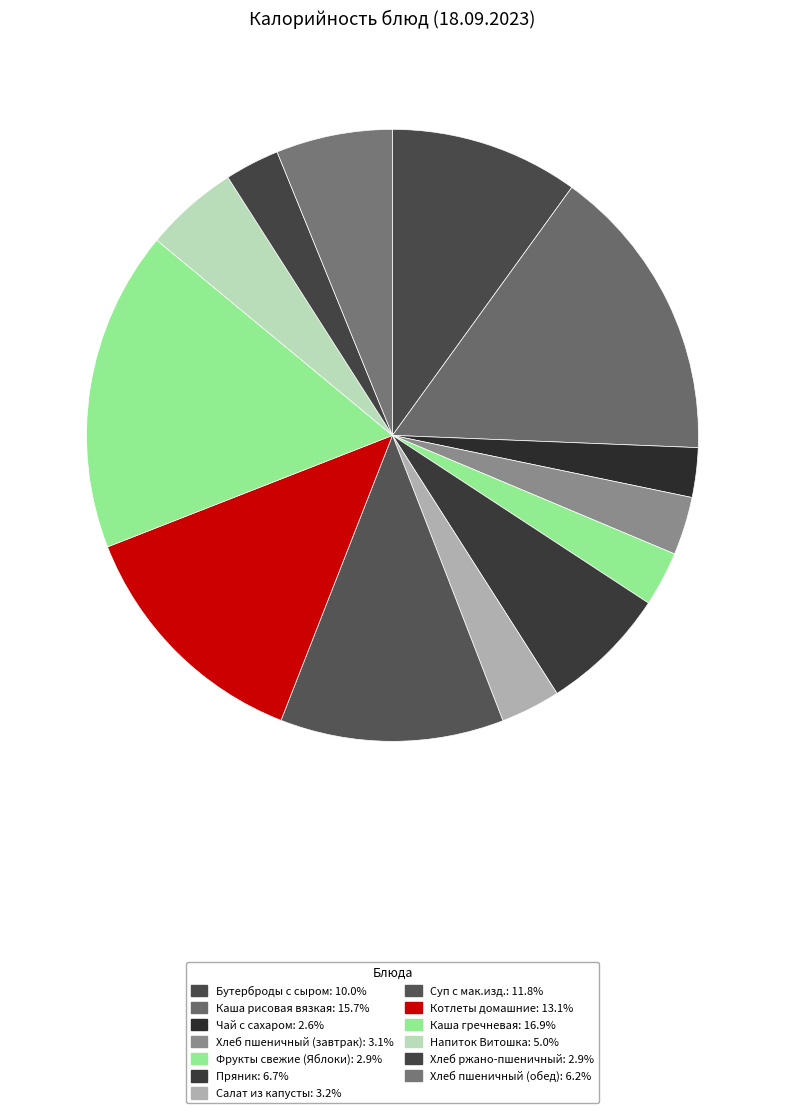

Count the number of slices in the pie.

13